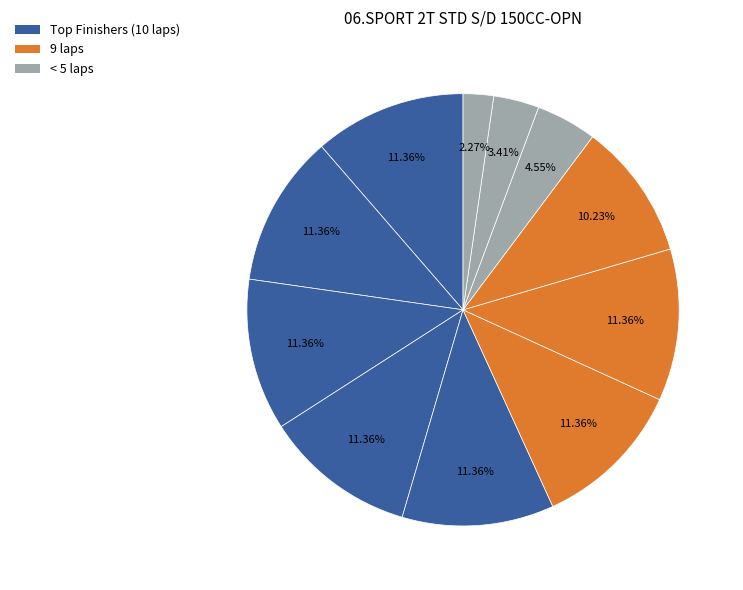

How many segments does this pie chart have?

11